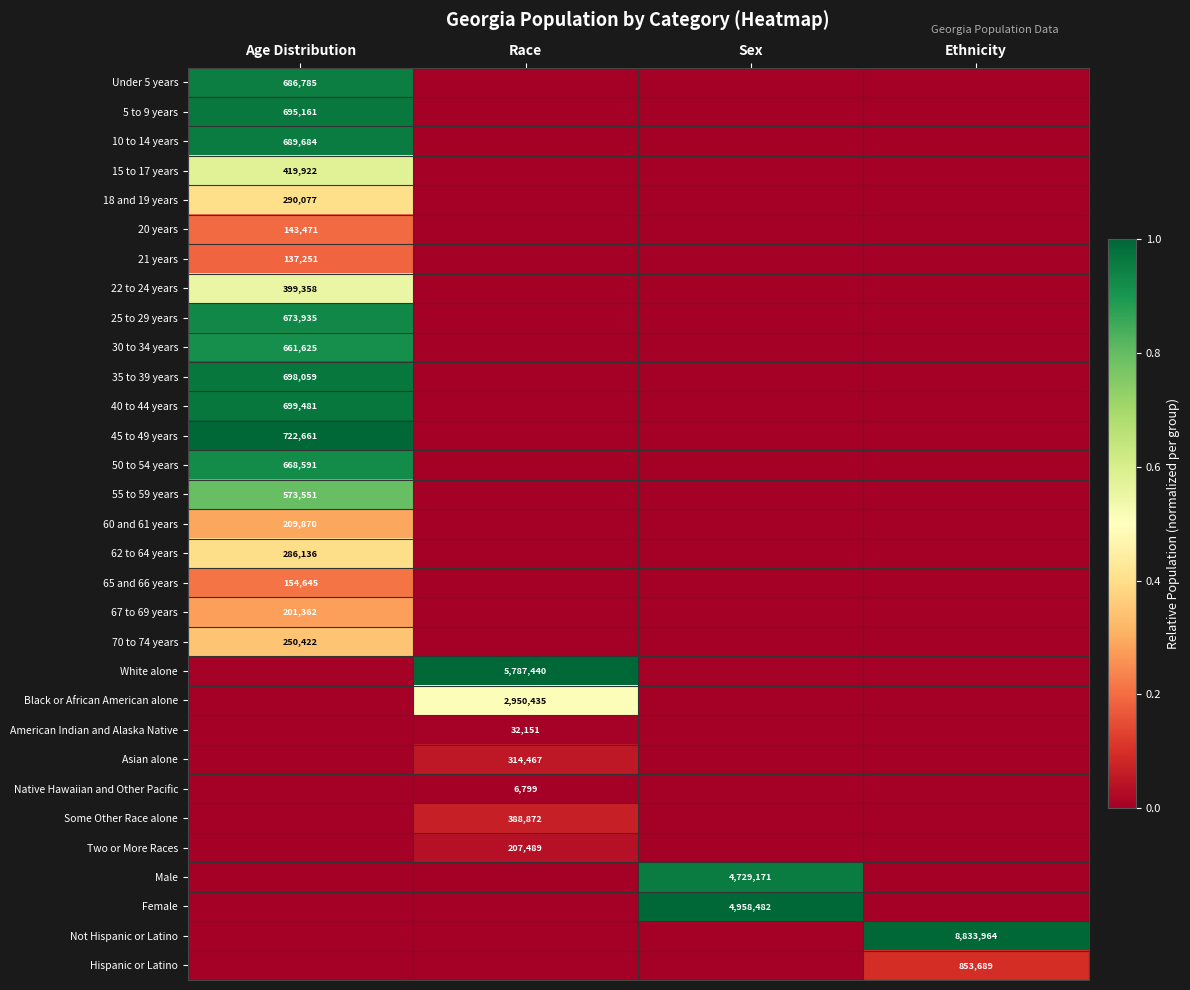

Which has a higher value, Sex or Age Distribution?

Age Distribution